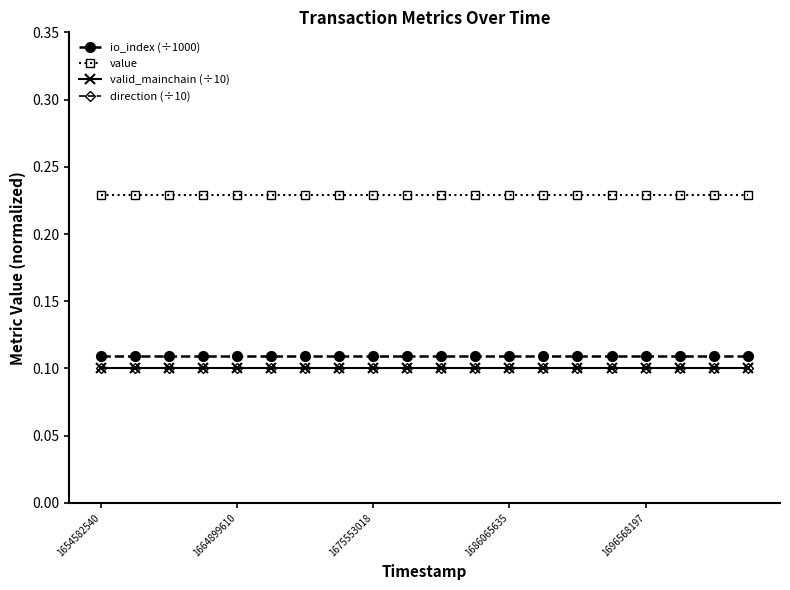

Does the chart display data point markers on the line(s)?

Yes